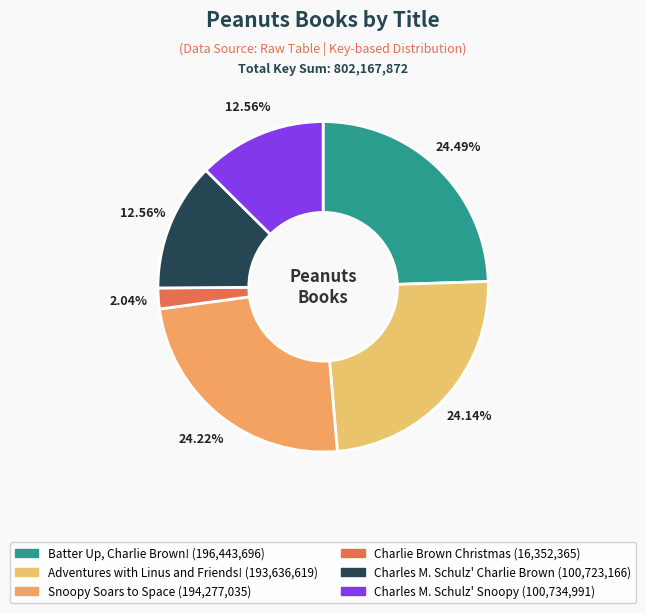

Rank the categories by value from highest to lowest.

Batter Up, Charlie Brown!, Snoopy Soars to Space, Adventures with Linus and Friends!, Charles M. Schulz' Snoopy, Charles M. Schulz' Charlie Brown, Charlie Brown Christmas